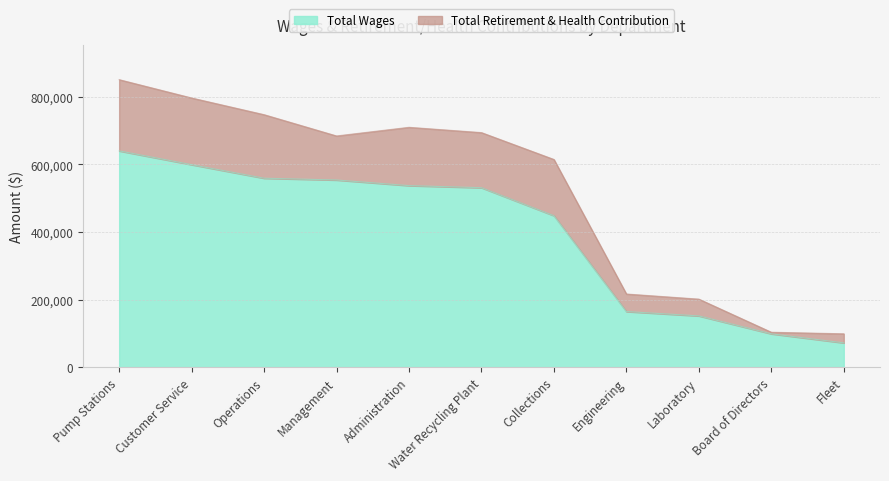

What is the difference between the maximum and minimum values in the Total Wages series?

568276